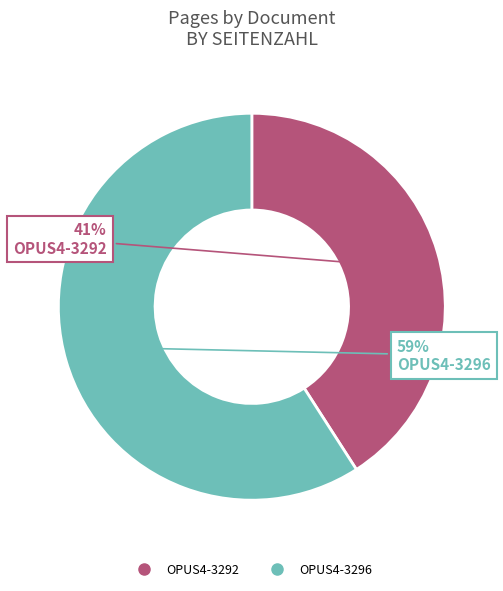

Is OPUS4-3296 the majority of the pie?

Yes